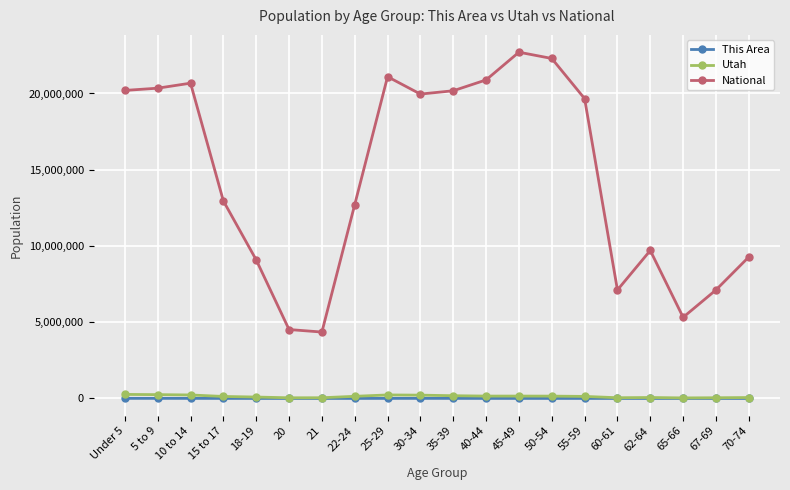

Is the value of National at 60-61 greater than the value of Utah at 67-69?

Yes